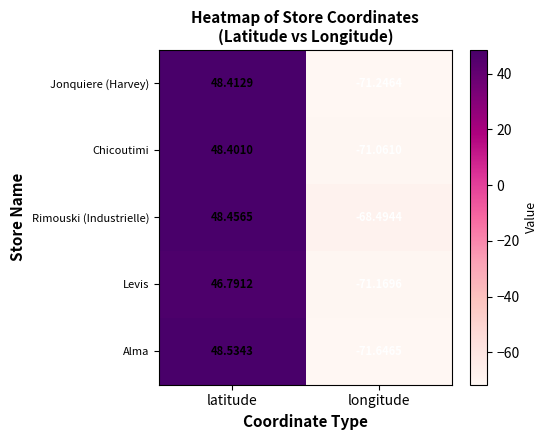

Which category has the highest value across all series?

latitude